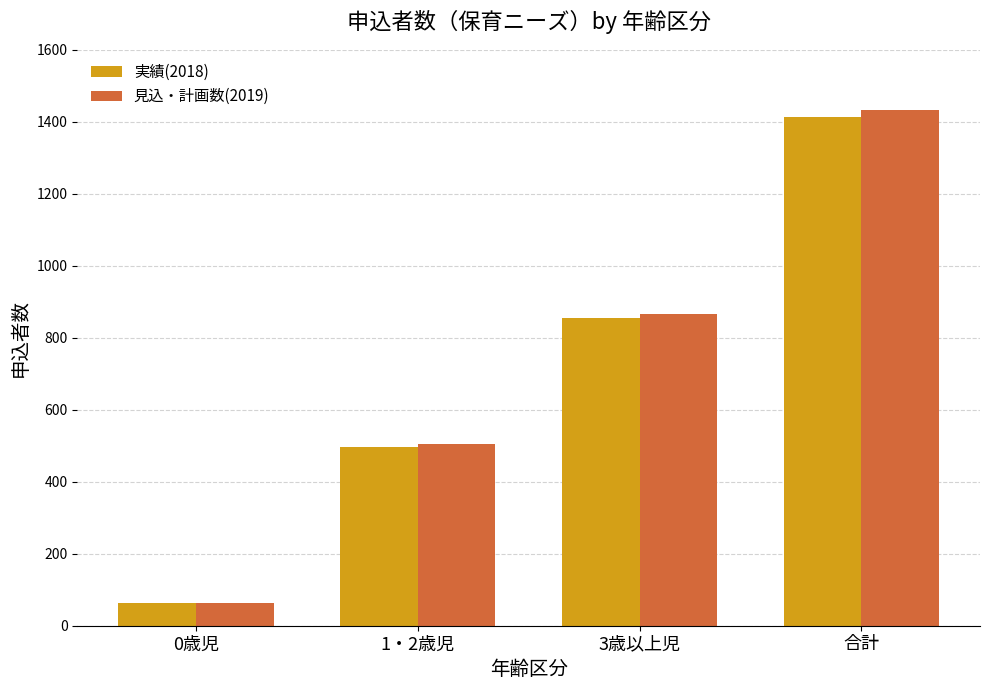

Reading left to right, extract all data points from this chart.

実績(2018): 0歳児=62	1・2歳児=497	3歳以上児=854	合計=1413
見込・計画数(2019): 0歳児=63	1・2歳児=504	3歳以上児=866	合計=1433